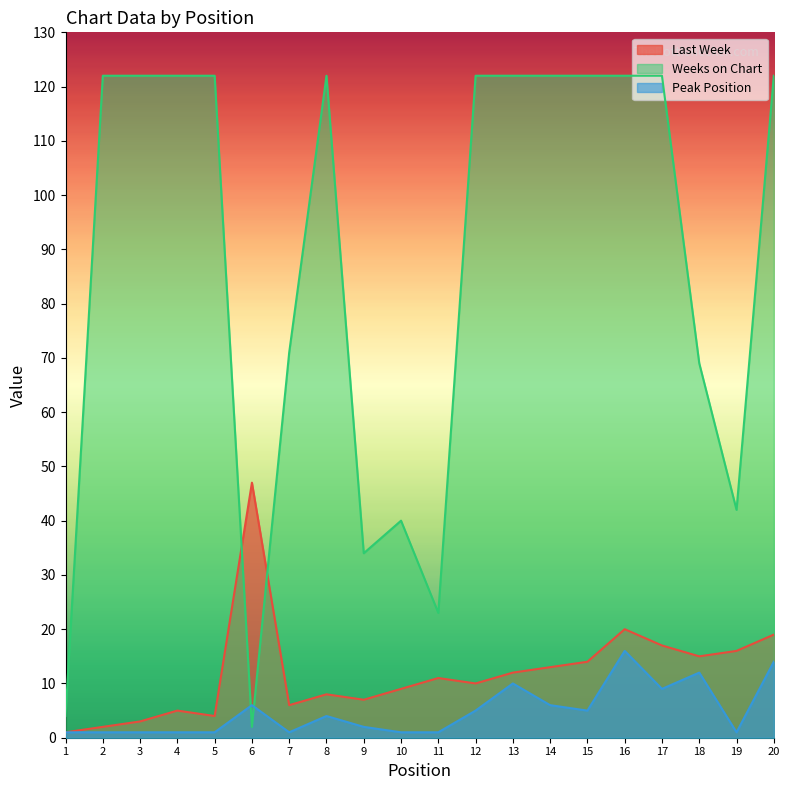

Reading right to left, extract all data points from this chart.

Last Week: 20=19	19=16	18=15	17=17	16=20	15=14	14=13	13=12	12=10	11=11	10=9	9=7	8=8	7=6	6=47	5=4	4=5	3=3	2=2	1=1
Weeks on Chart: 20=122	19=42	18=69	17=122	16=122	15=122	14=122	13=122	12=122	11=23	10=40	9=34	8=122	7=71	6=2	5=122	4=122	3=122	2=122	1=4
Peak Position: 20=14	19=1	18=12	17=9	16=16	15=5	14=6	13=10	12=5	11=1	10=1	9=2	8=4	7=1	6=6	5=1	4=1	3=1	2=1	1=1